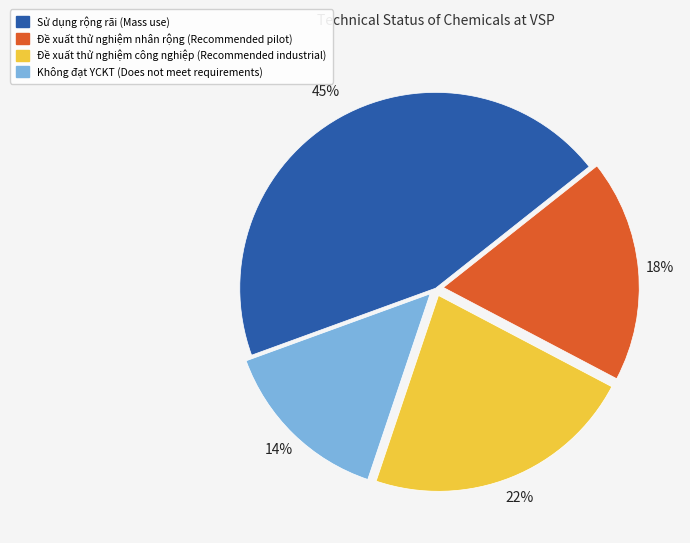

To the nearest percent, what is the difference between the largest and smallest slice percentages?

31%